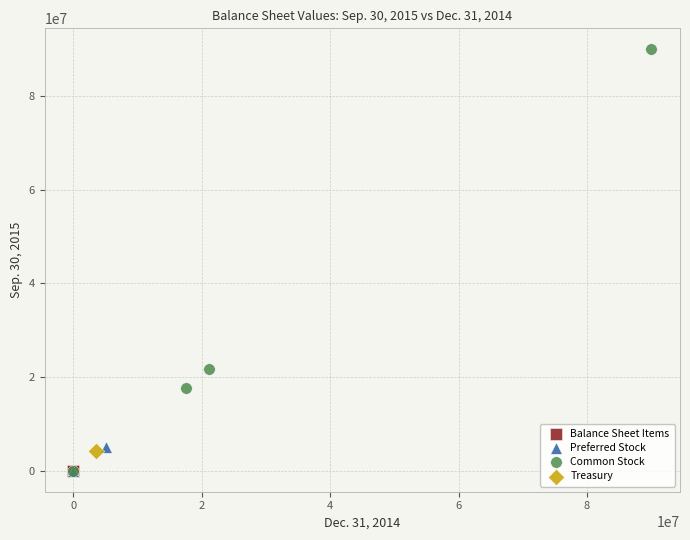

What are all the series names shown in the legend?

Balance Sheet Items, Preferred Stock, Common Stock, Treasury